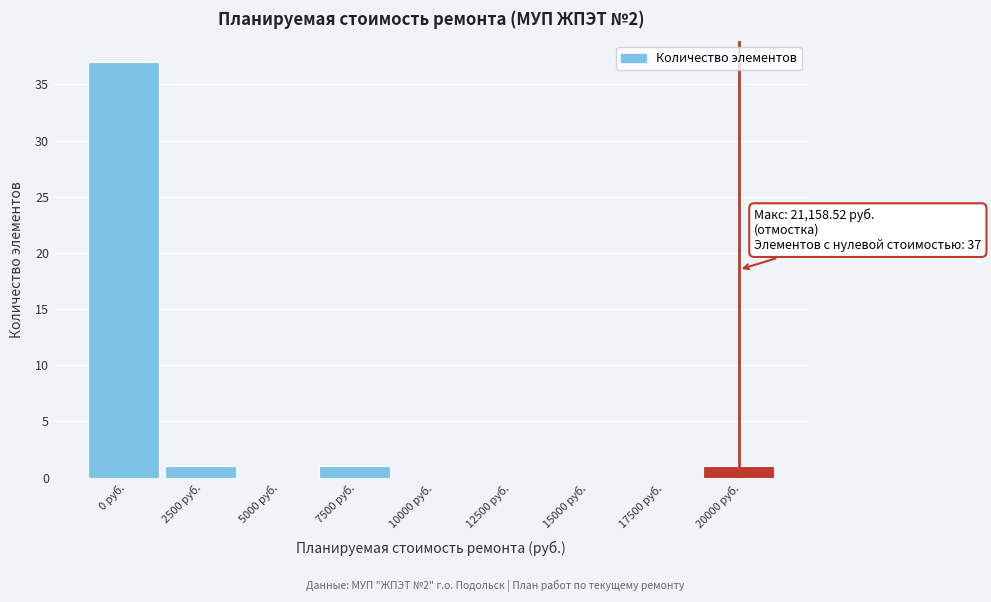

Reading left to right, transcribe all the data shown in this chart.

0 руб.=37	2500 руб.=1	5000 руб.=0	7500 руб.=1	10000 руб.=0	12500 руб.=0	15000 руб.=0	17500 руб.=0	20000 руб.=1